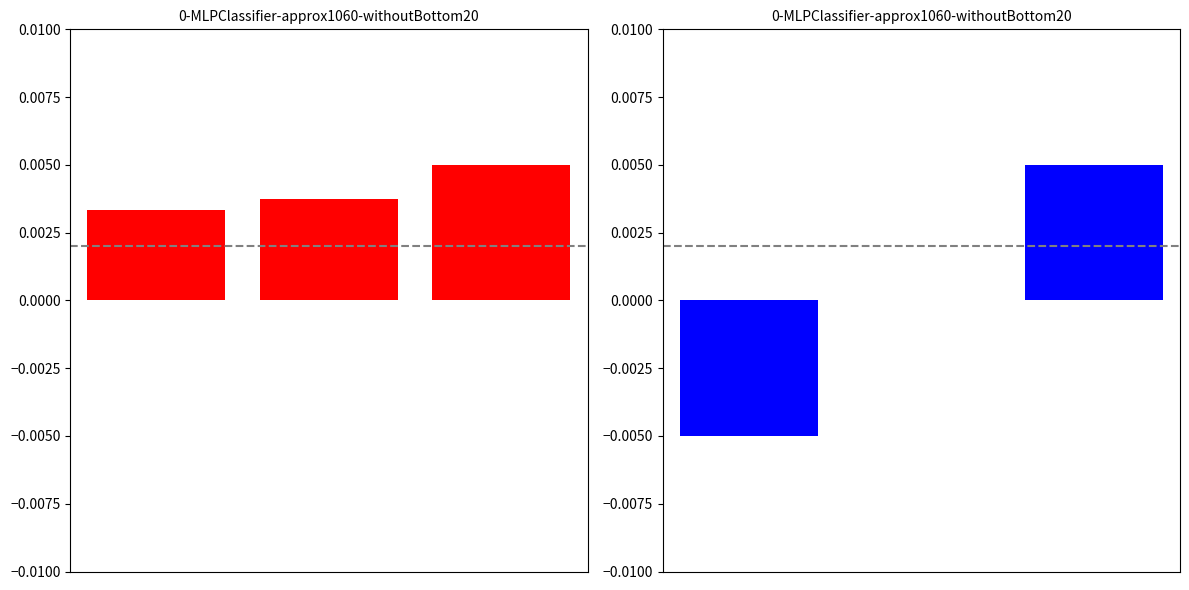

True or false: Beverley Park LTC 1 has a value of 0.0 at 2.

False